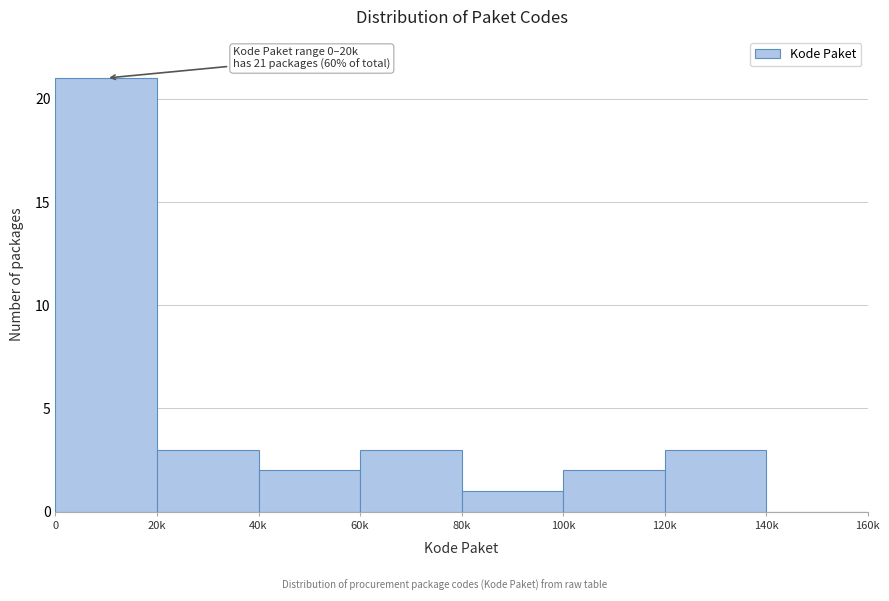

Reading left to right, what are all the values shown in this chart?

0=21	20k=3	40k=2	60k=3	80k=1	100k=2	120k=3	140k=0